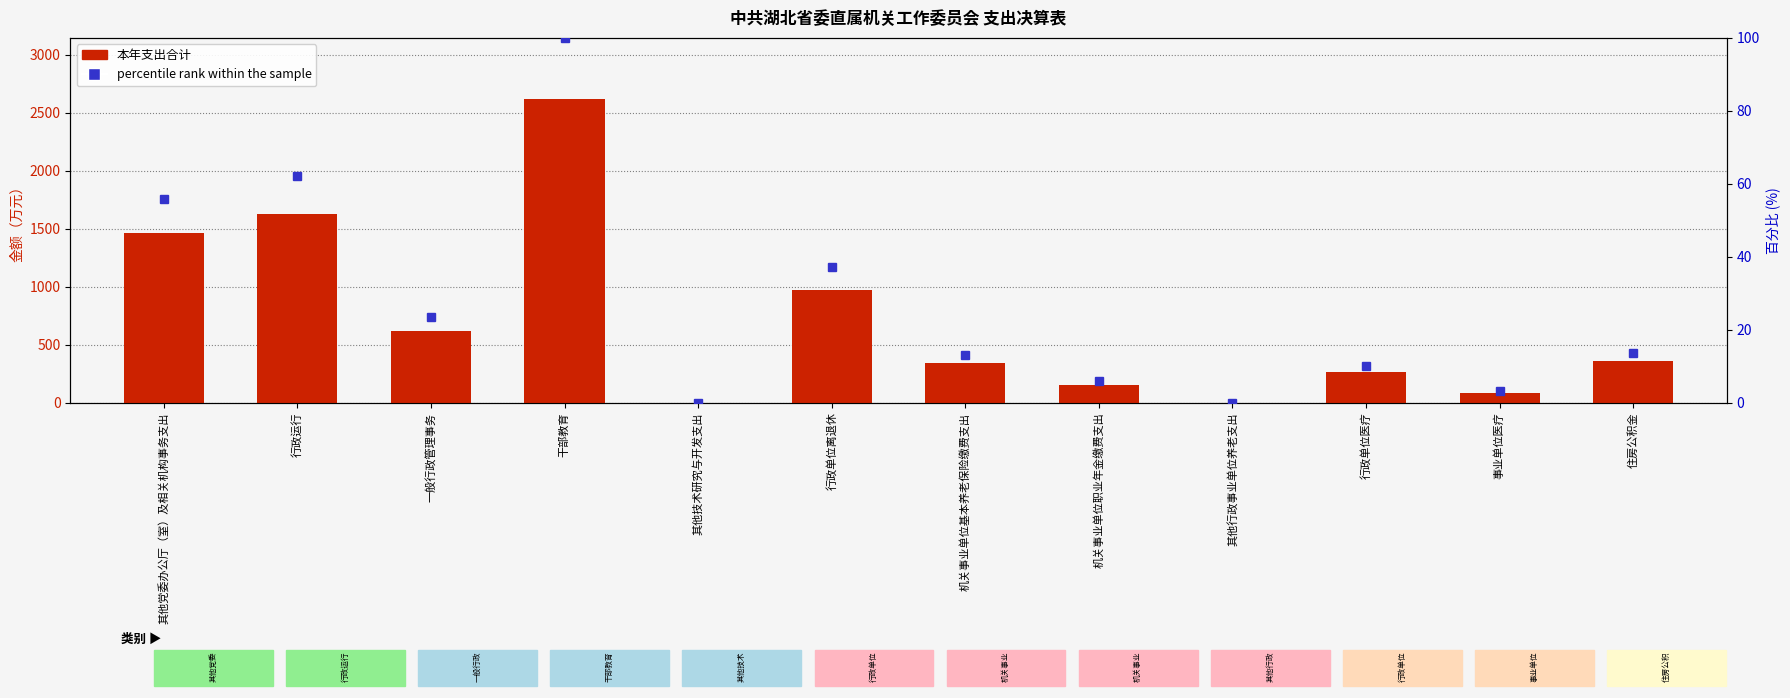

What position from the left is 其他行政事业单位养老支出?

9